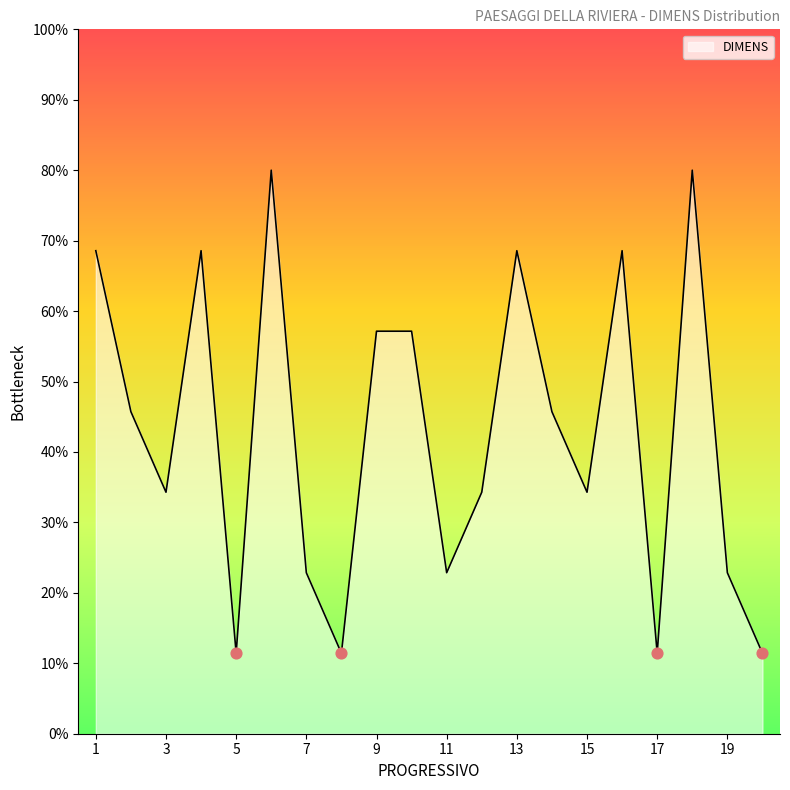

What is the maximum value shown in the chart?

80.0